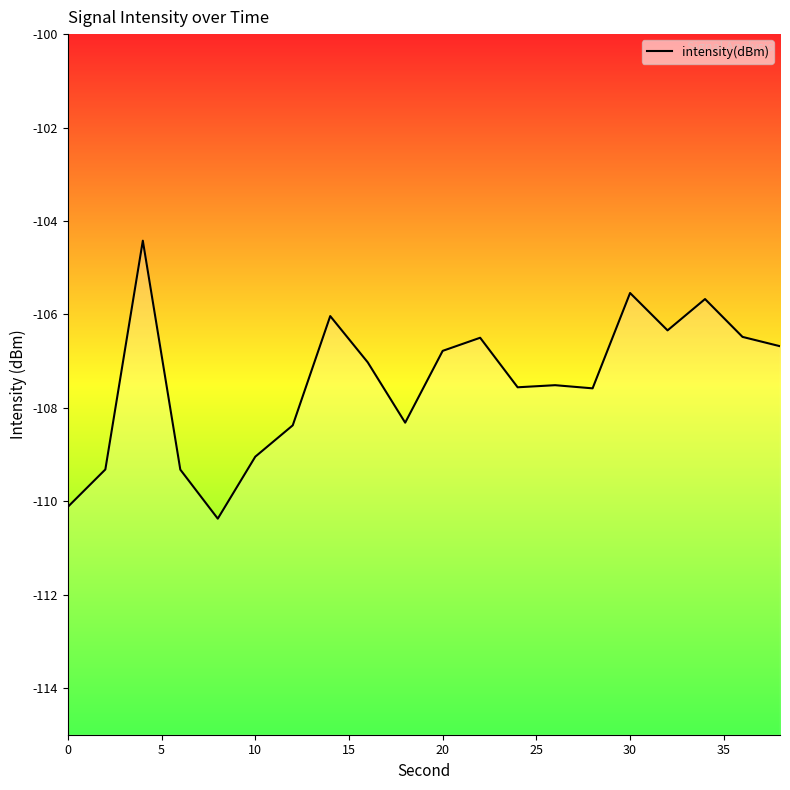

How many series are shown in this chart?

1